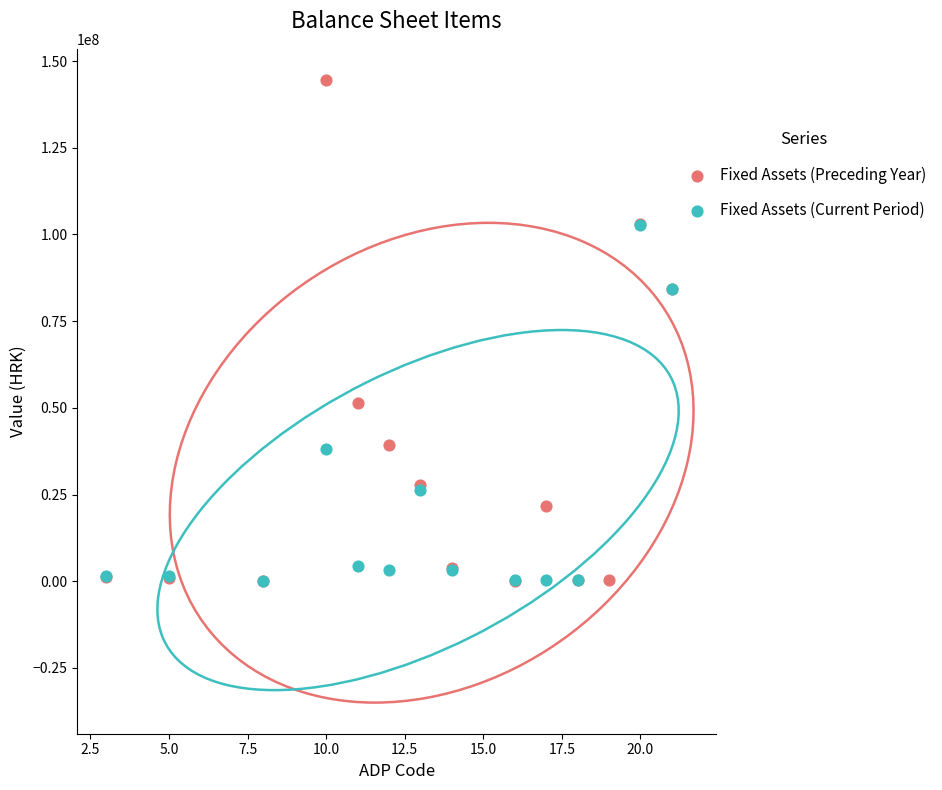

Which series reaches the maximum Y coordinate?

Fixed Assets (Preceding Year)